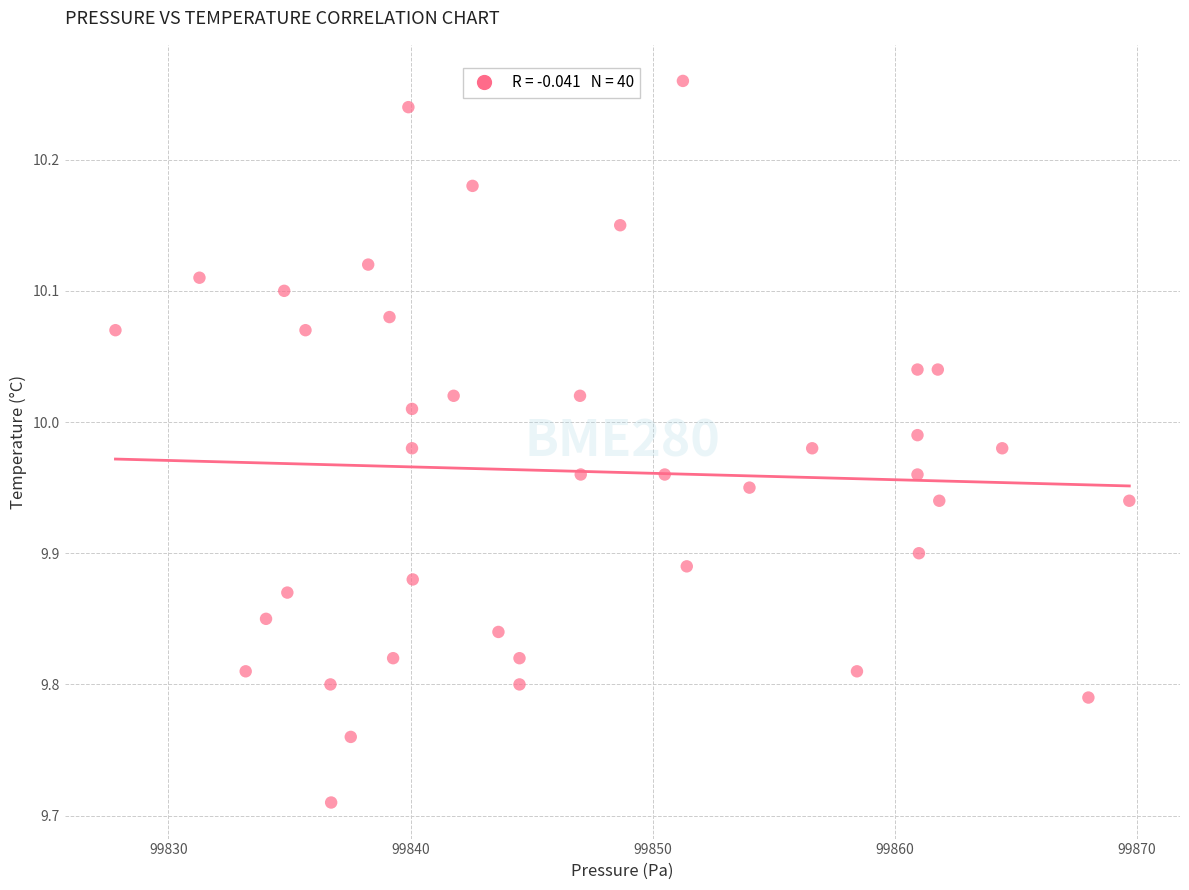

What is the range of X values (max minus min)?

41.9